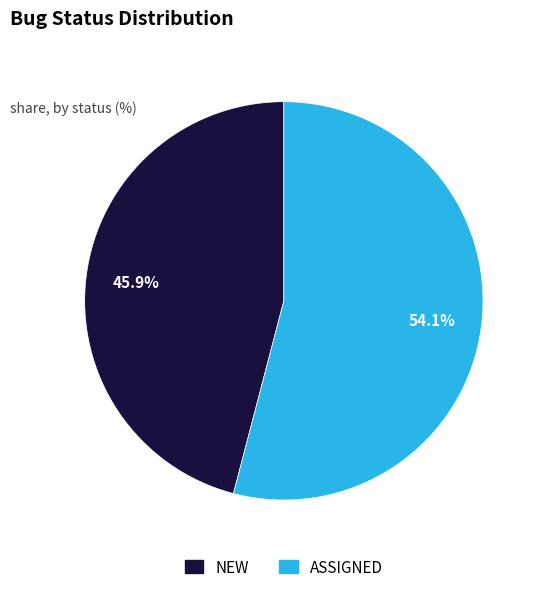

Which category has the smallest portion of the pie?

NEW